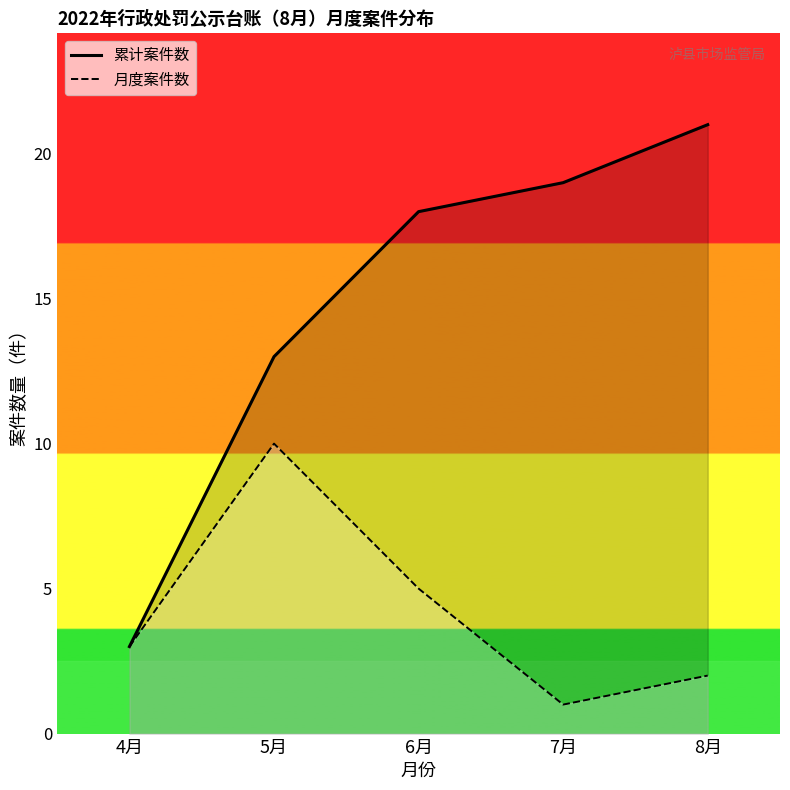

Rank the categories by 月度案件数 value from lowest to highest.

7月, 8月, 4月, 6月, 5月